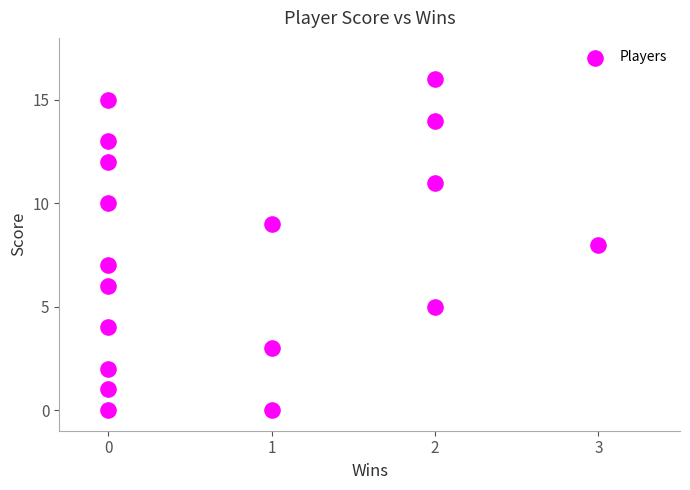

What is the range of X values (max minus min)?

3